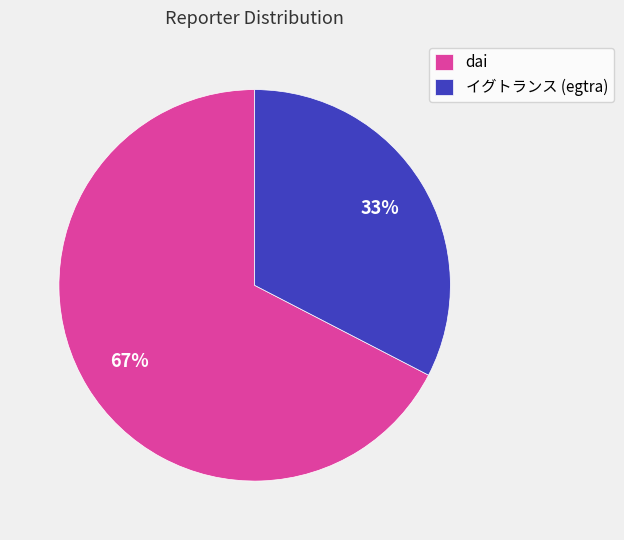

What is the largest slice in the pie chart?

dai